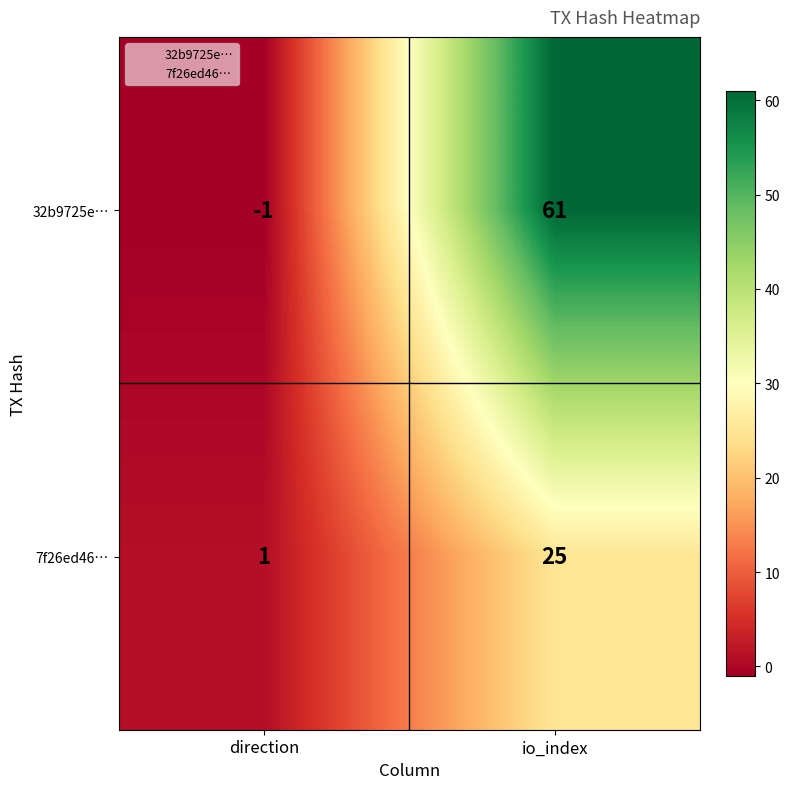

Is it true that 7f26ed46… equals 1 at direction?

True